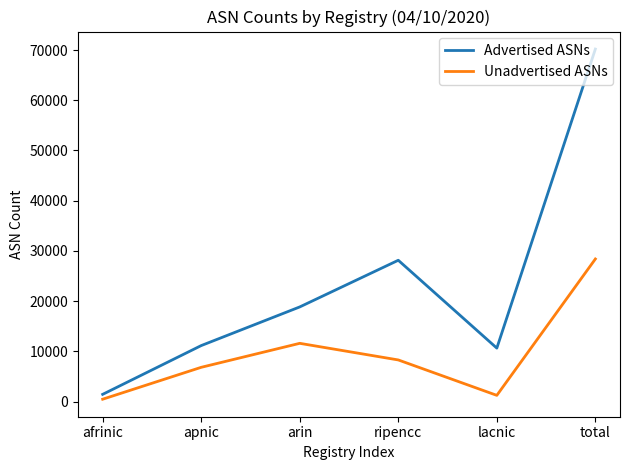

Reading left to right, transcribe all the data shown in this chart.

Advertised ASNs: afrinic=1434	apnic=11143	arin=18841	ripencc=28134	lacnic=10640	total=70192
Unadvertised ASNs: afrinic=464	apnic=6815	arin=11593	ripencc=8284	lacnic=1233	total=28389